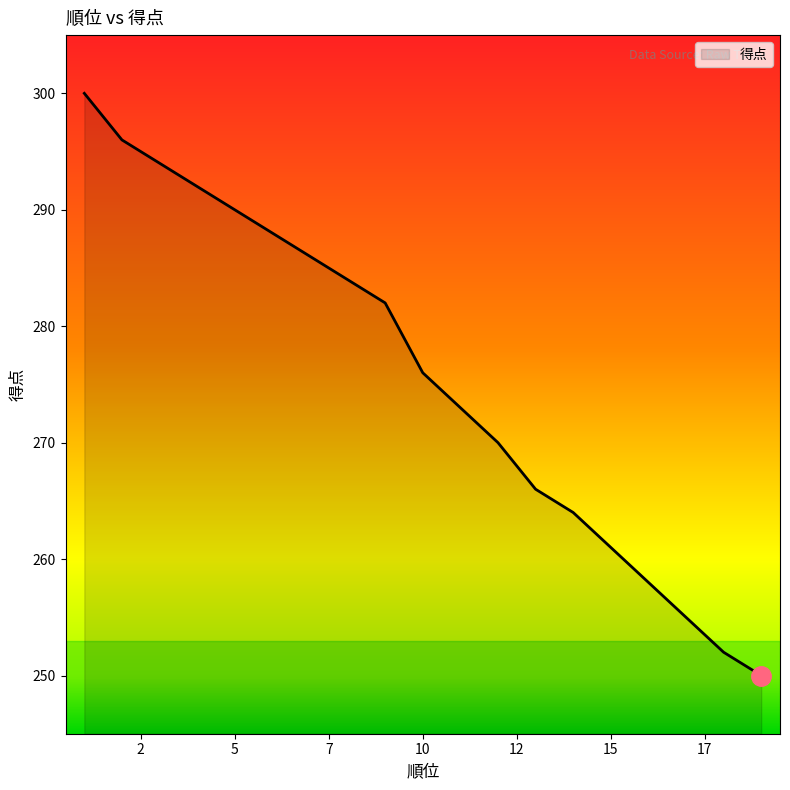

List the labels in order of value, smallest first.

19, 19, 18, 14, 14, 14, 14, 13, 12, 10, 10, 9, 7, 7, 4, 4, 4, 3, 2, 1